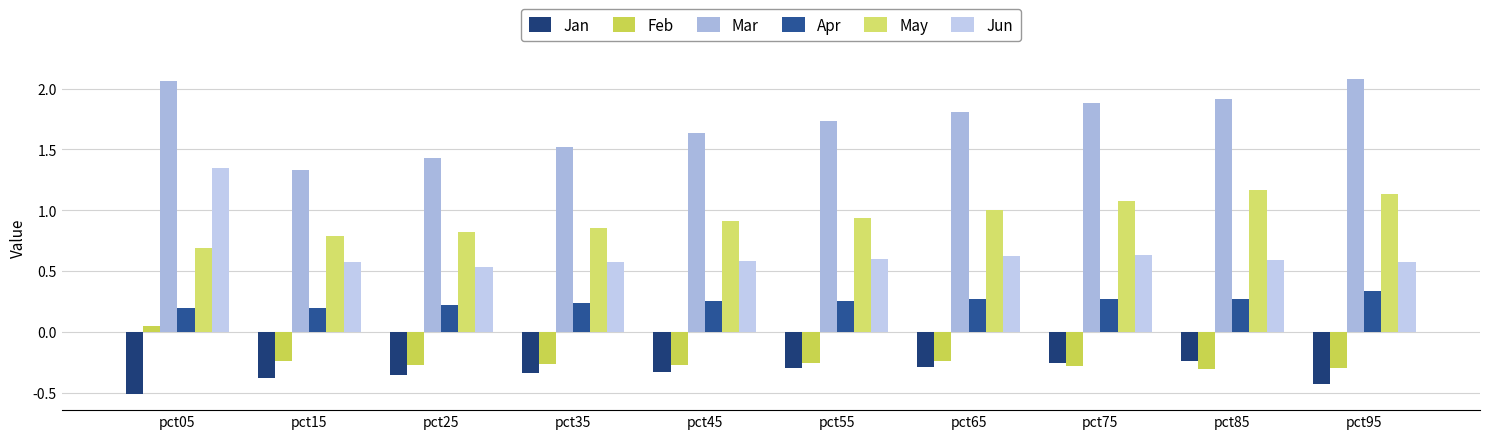

The value of May at pct85 is 1.2. True or false?

True